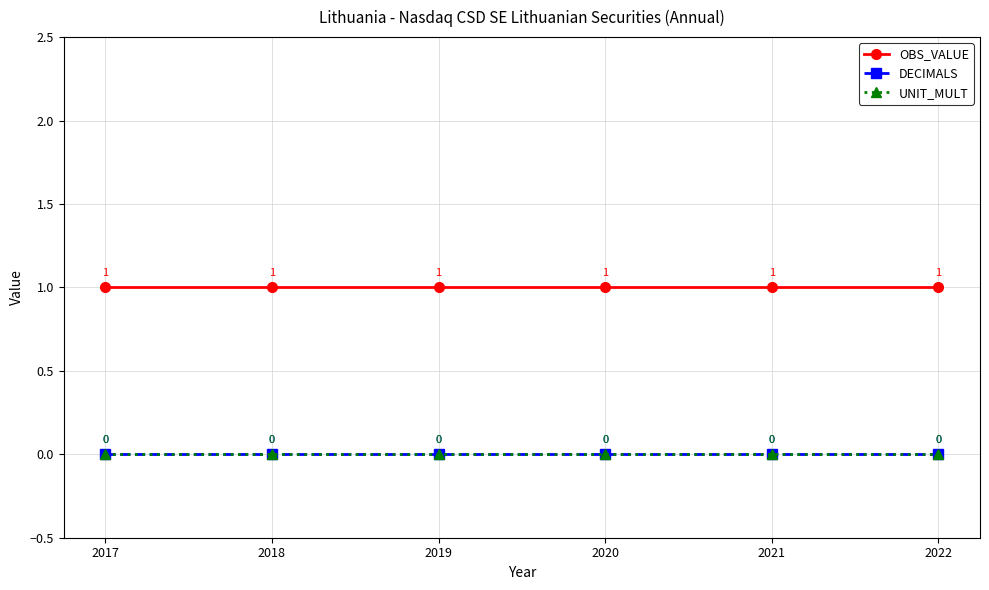

Reading left to right, transcribe all the data shown in this chart.

OBS_VALUE: 1	1	1	1	1	1
DECIMALS: 0	0	0	0	0	0
UNIT_MULT: 0	0	0	0	0	0